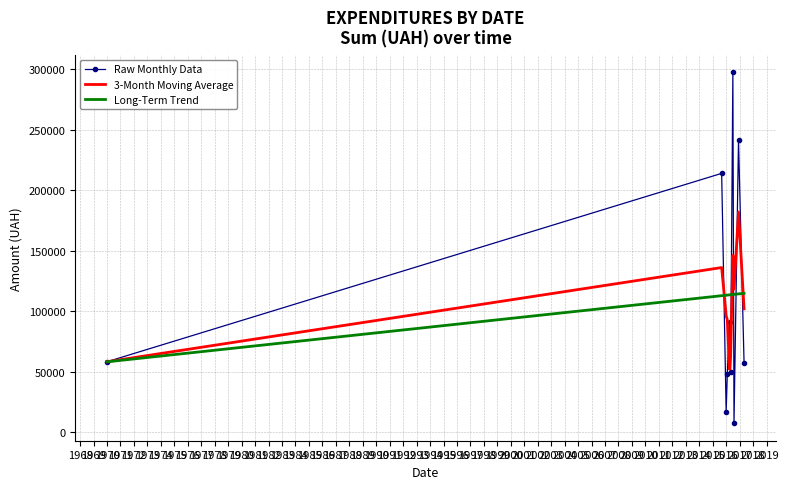

What is the greatest value displayed?

297285.3